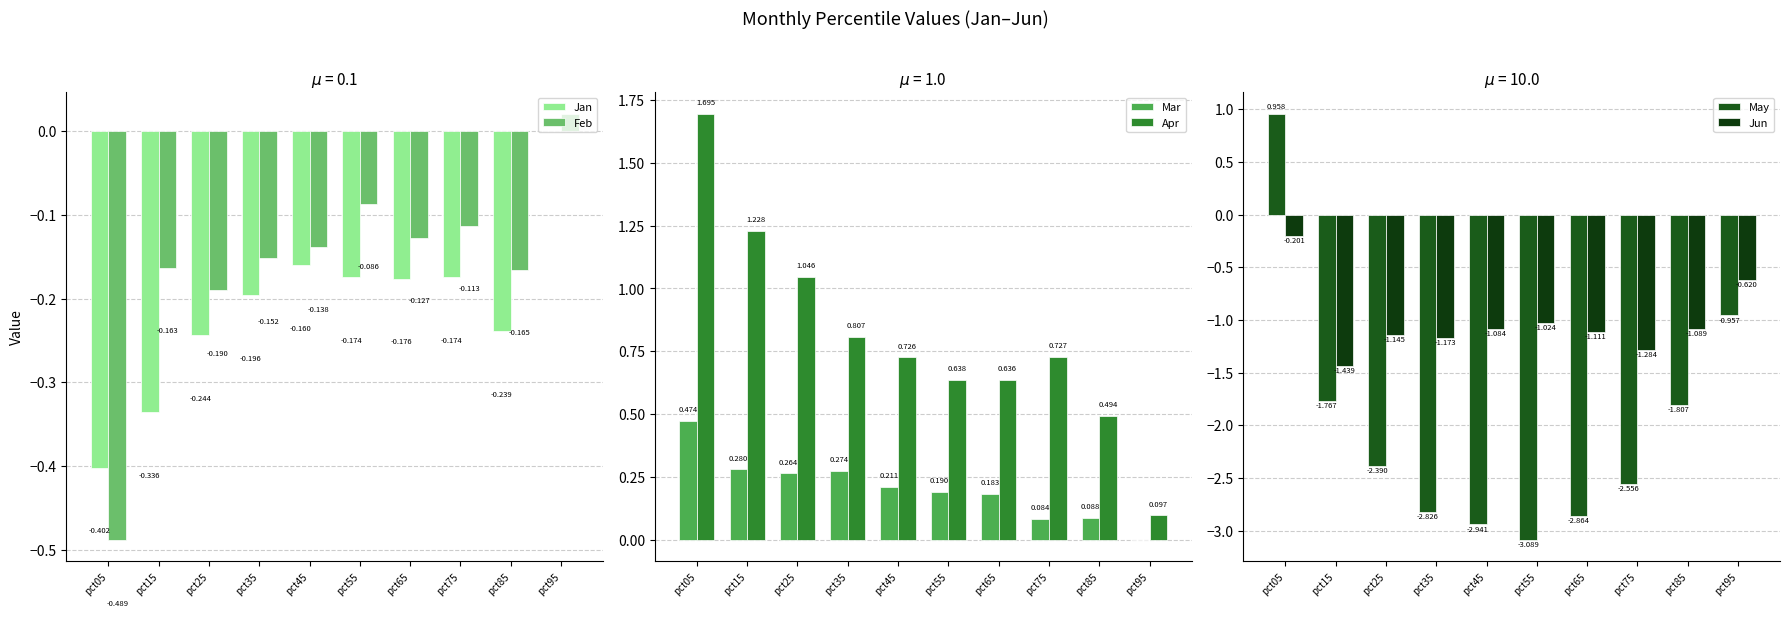

What is the greatest value displayed?

1.7